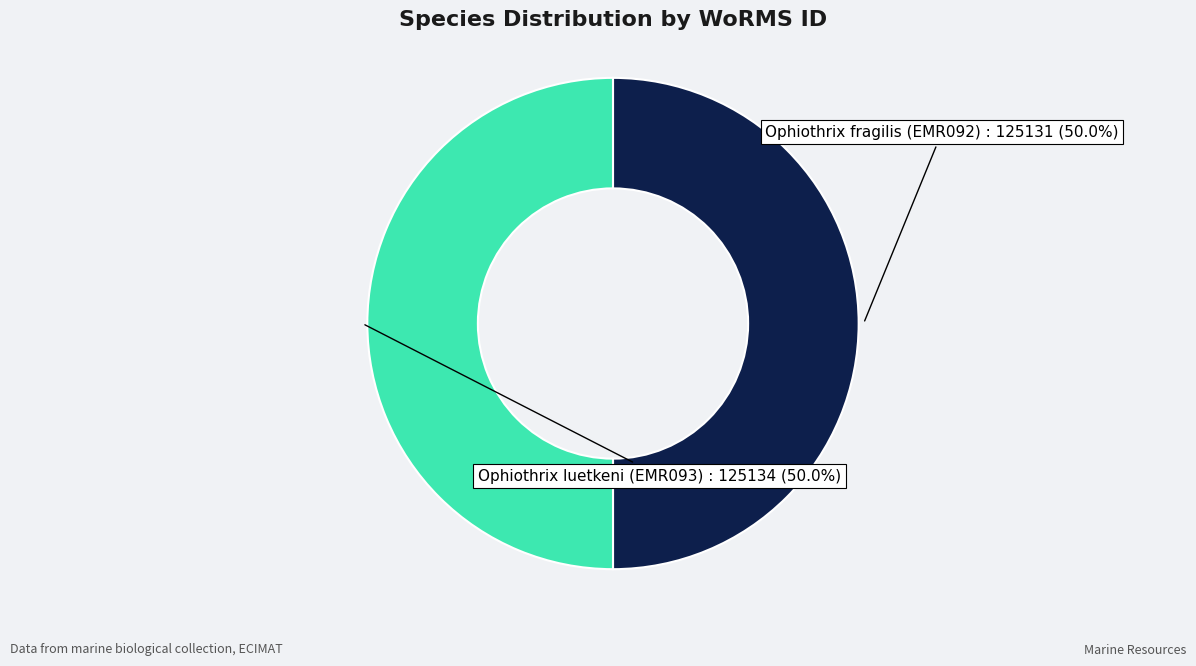

Which slice is the smallest?

Ophiothrix fragilis (EMR092)